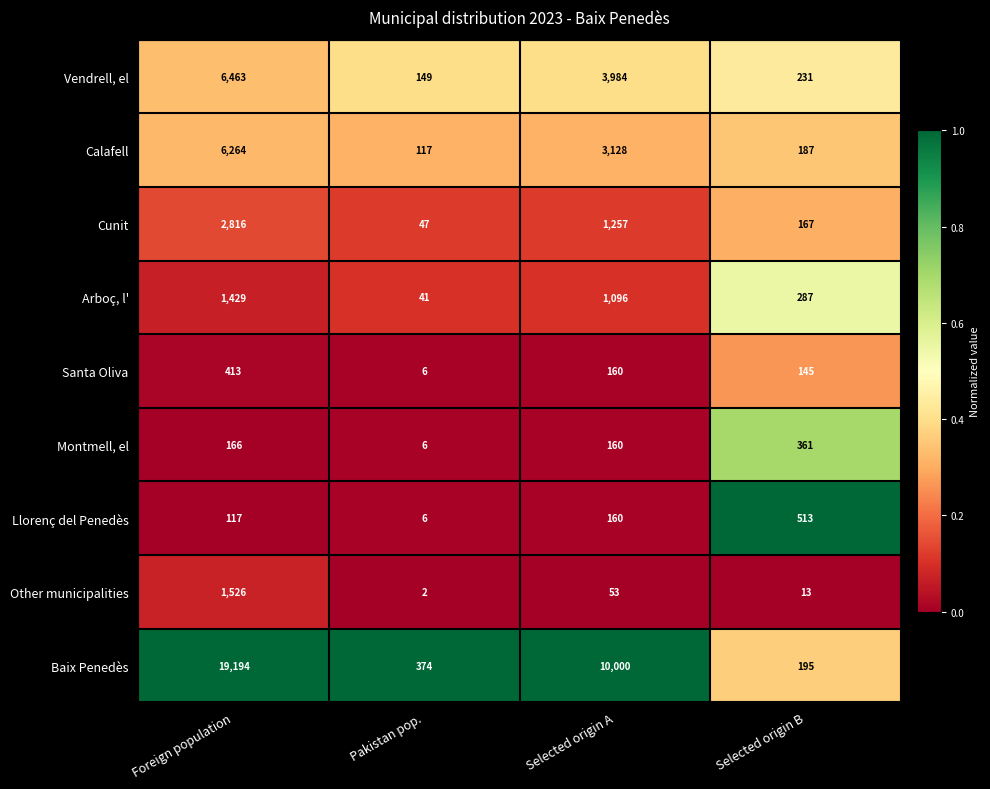

List the series in order of their peak value, lowest first.

Montmell, el, Santa Oliva, Llorenç del Penedès, Arboç, l', Other municipalities, Cunit, Calafell, Vendrell, el, Baix Penedès